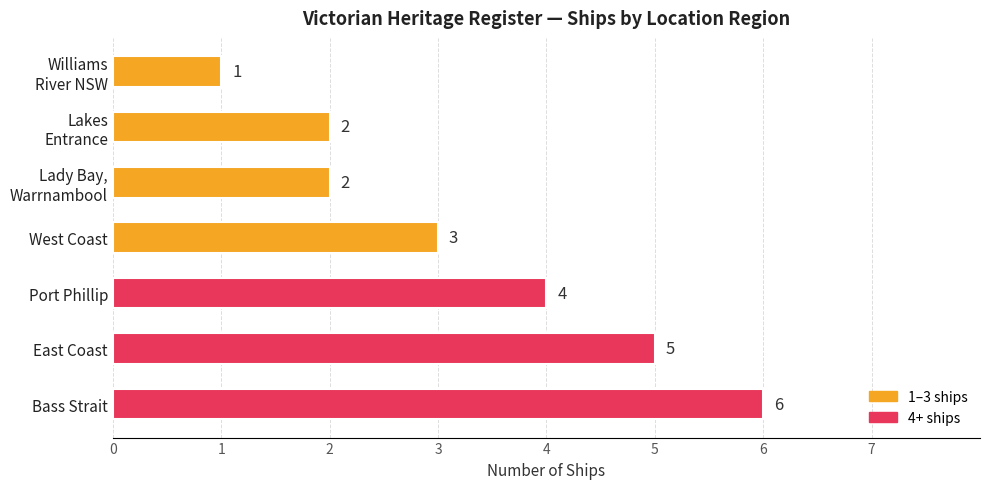

Which category has the lowest value across all series?

Williams
River NSW